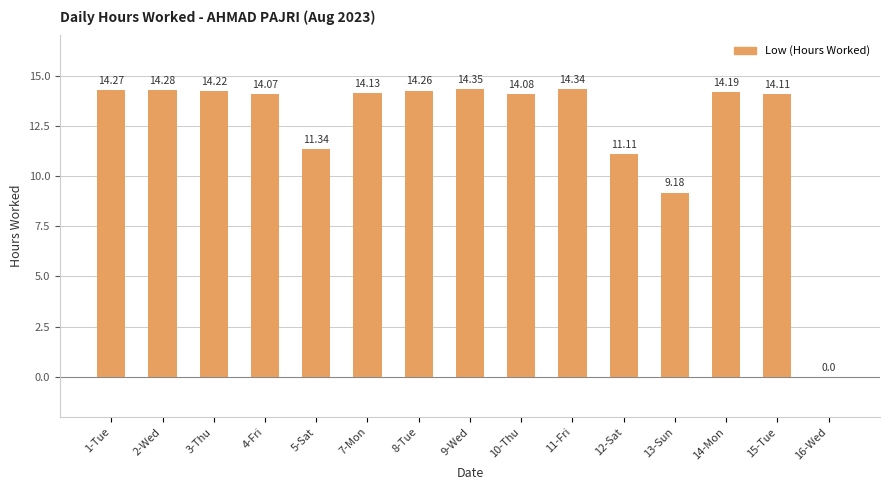

Between 10-Thu and 11-Fri, which is larger?

11-Fri